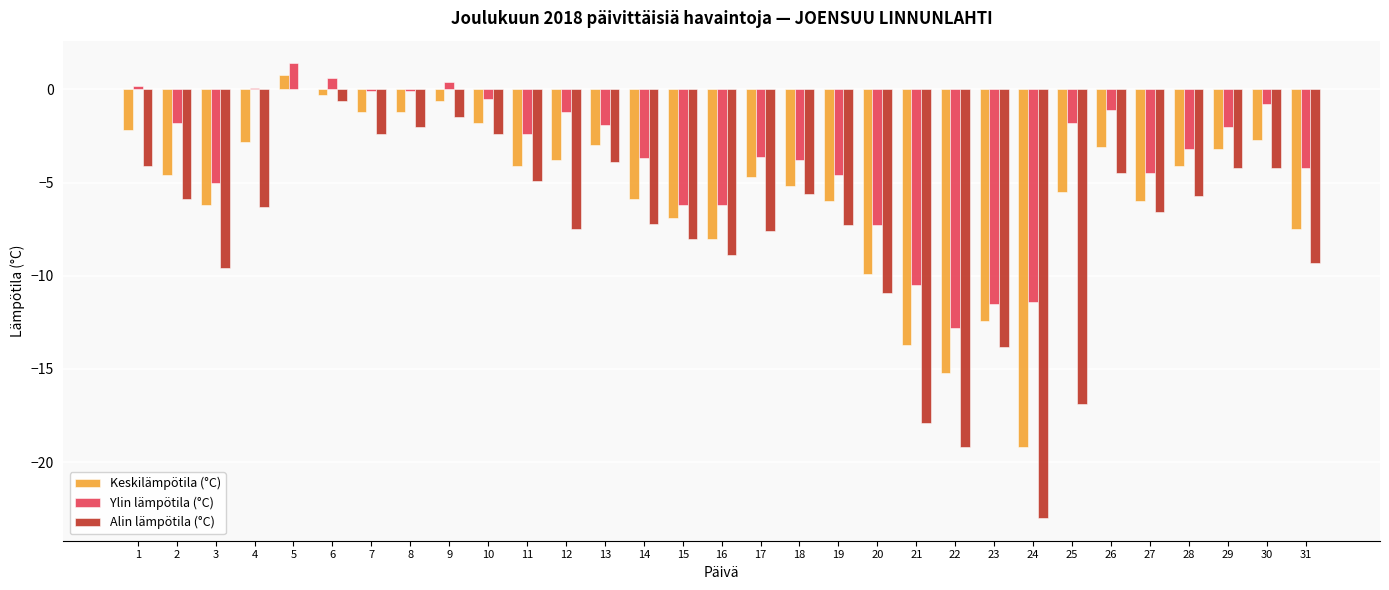

How many positive values does the Keskilämpötila (°C) series have?

1